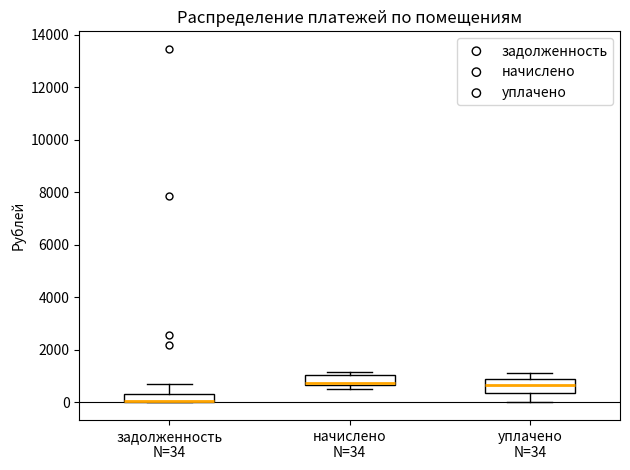

Where is the lower edge of the box for начислено N=34 on the y-axis? The values are not printed on the chart, so give them approximately, as read against the axis.

600